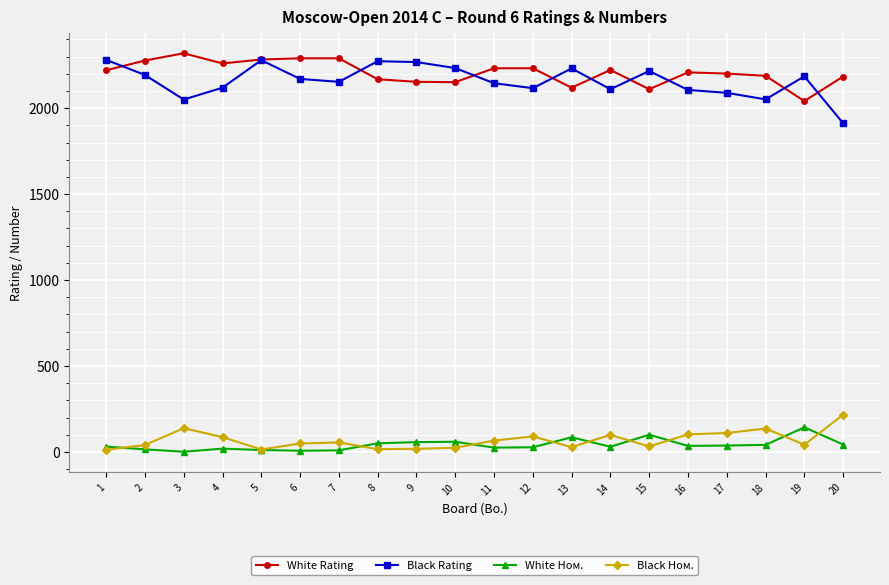

True or false: White Ном. and White Rating cross at least once.

False